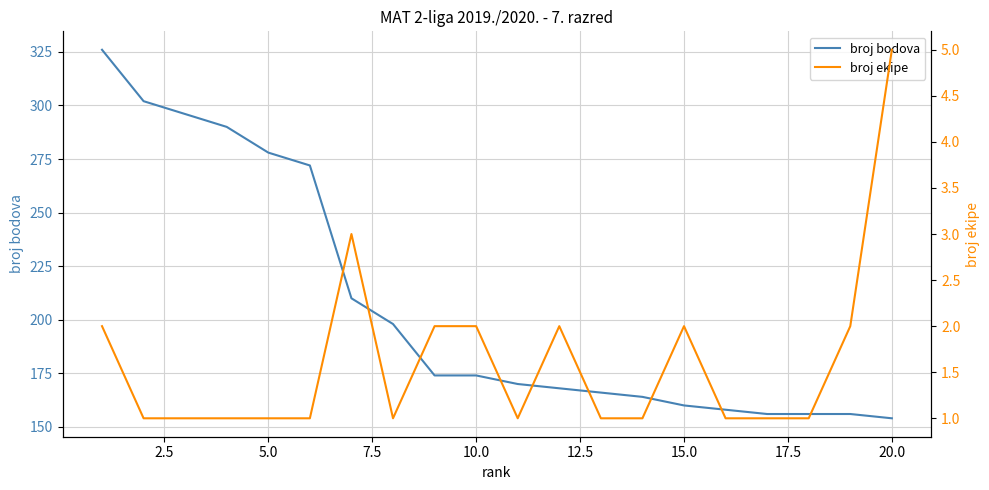

What is the value of the broj bodova point at the 11th from the left?

170